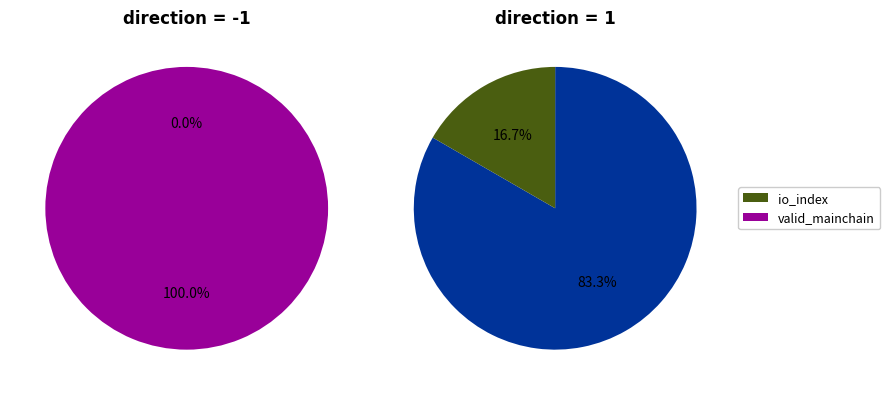

Which slice is the smallest?

io_index=0